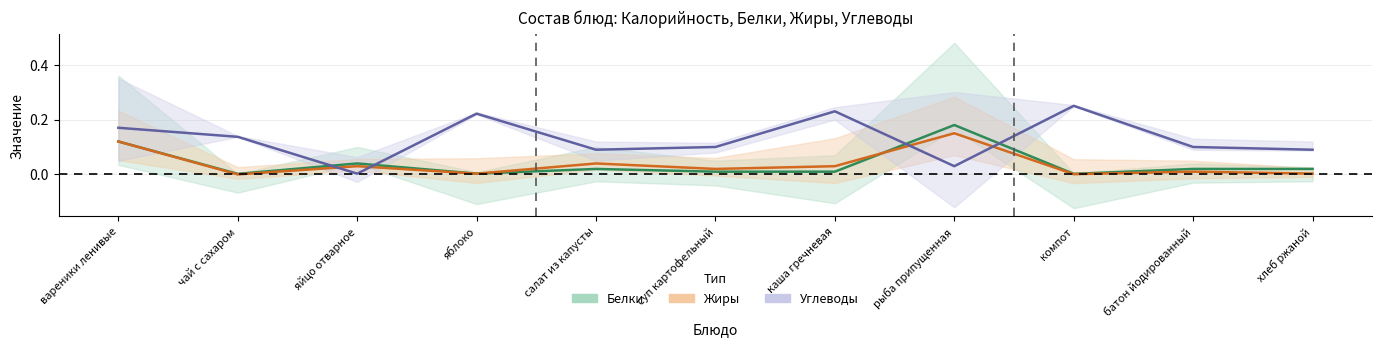

Which has a higher value, вареники ленивые or хлеб ржаной?

вареники ленивые